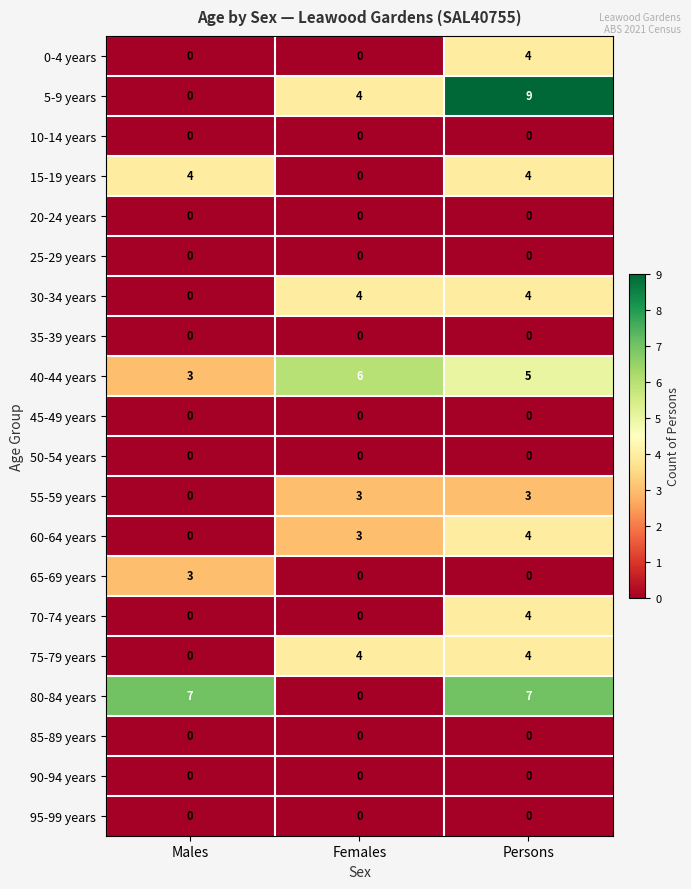

The value of 40-44 years at Males is 3. True or false?

True